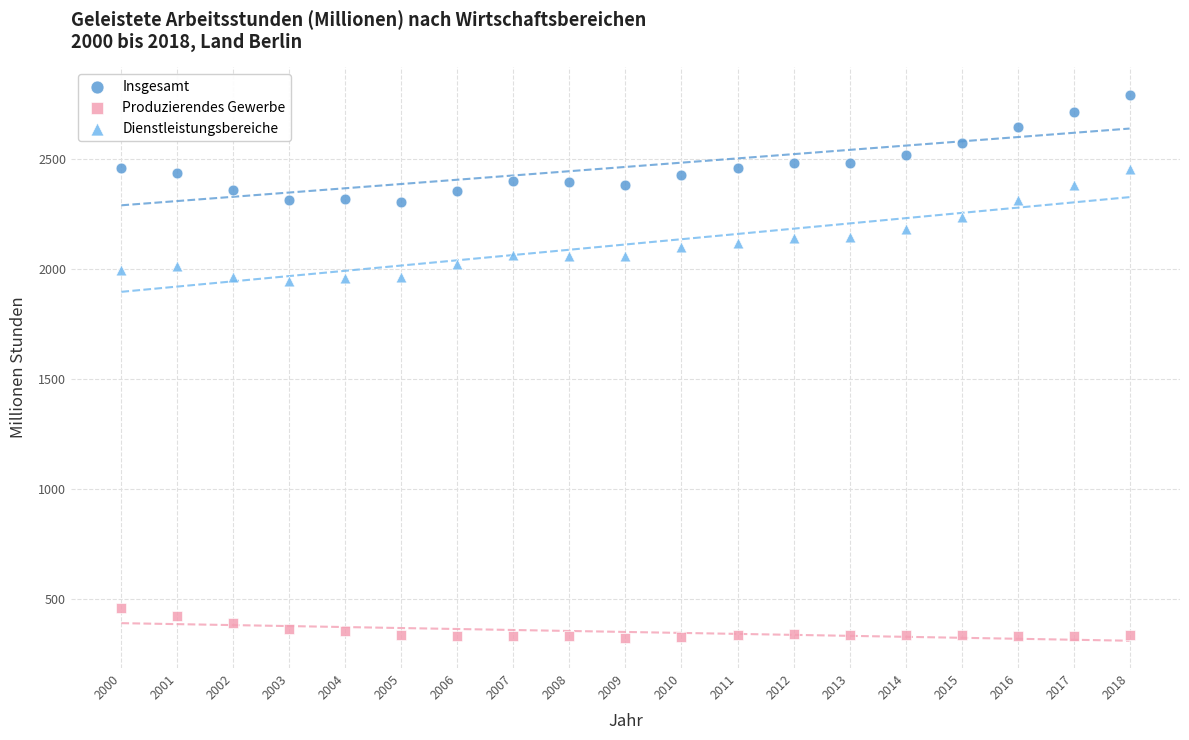

Across all data points, what is the range of Y values (max minus min)?

2472.4